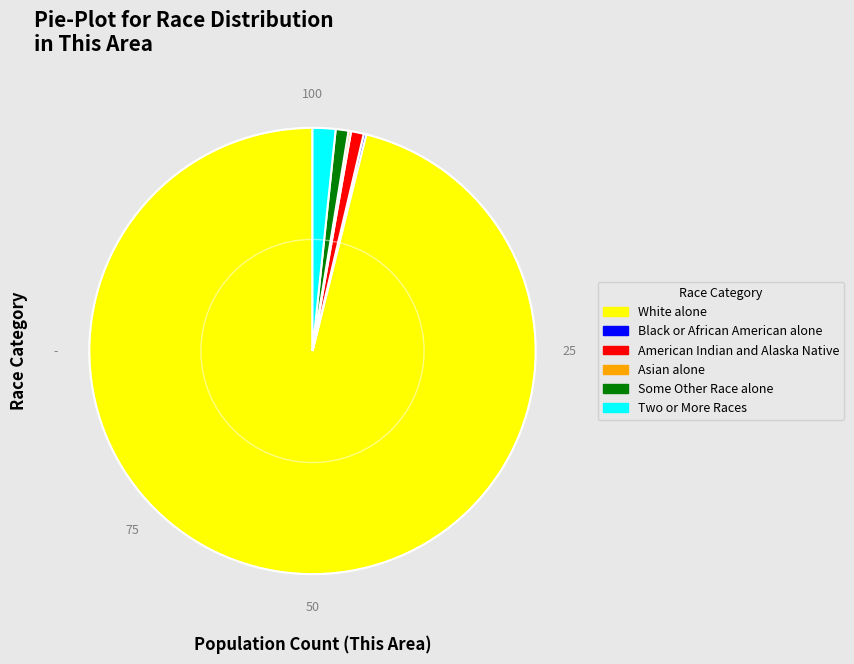

Do Some Other Race alone and White alone together represent more than half of the pie?

Yes